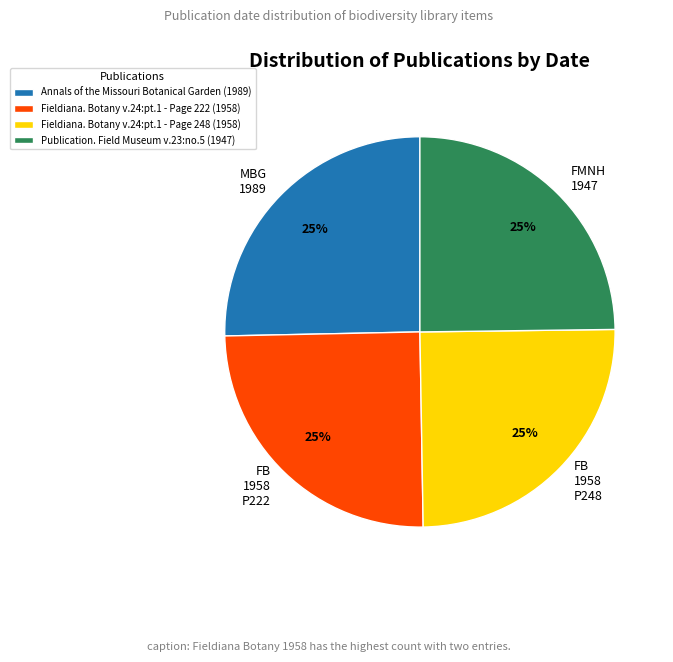

What is the ratio of the value at FB 1958 P248 to the value at FB 1958 P222?

1.0